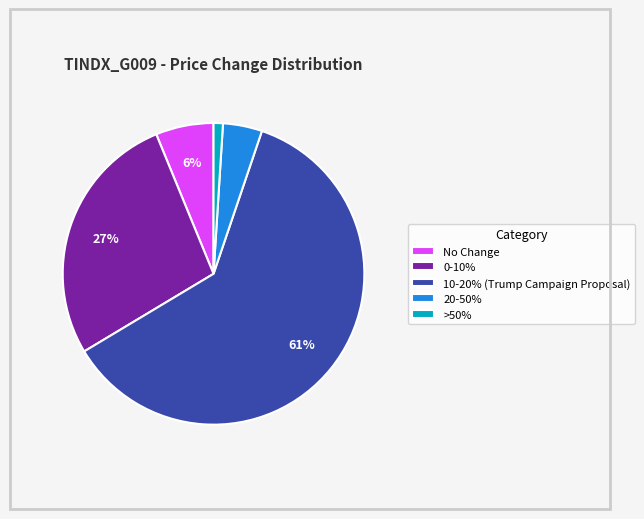

To the nearest percent, what is the difference between the 0-10% and No Change slice percentages?

21%